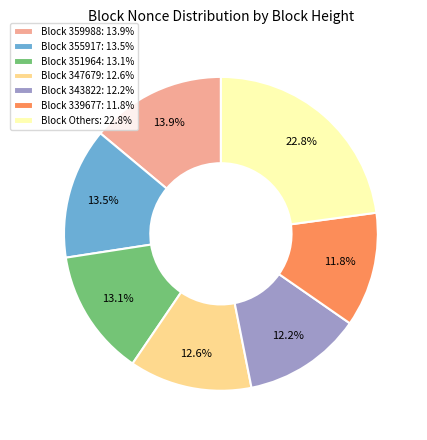

Combined, do Block 351964: 13.1% and Block Others: 22.8% account for over 50%?

No